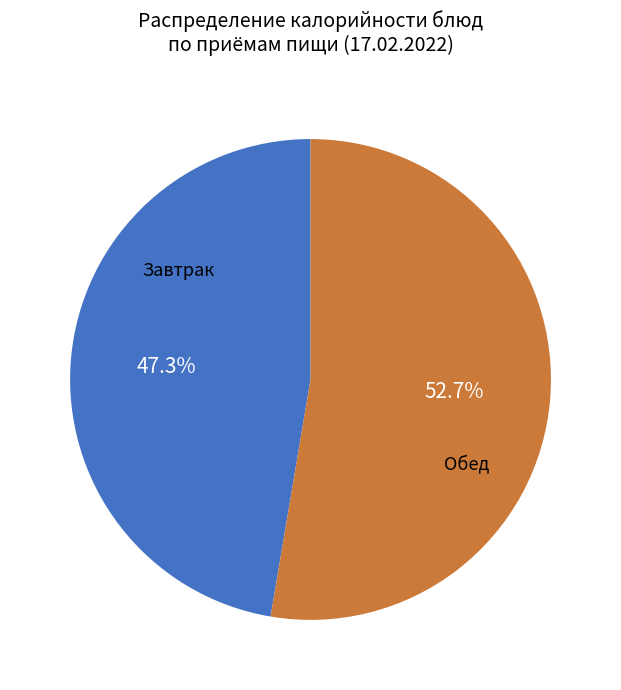

What is the smallest slice in the pie chart?

Завтрак